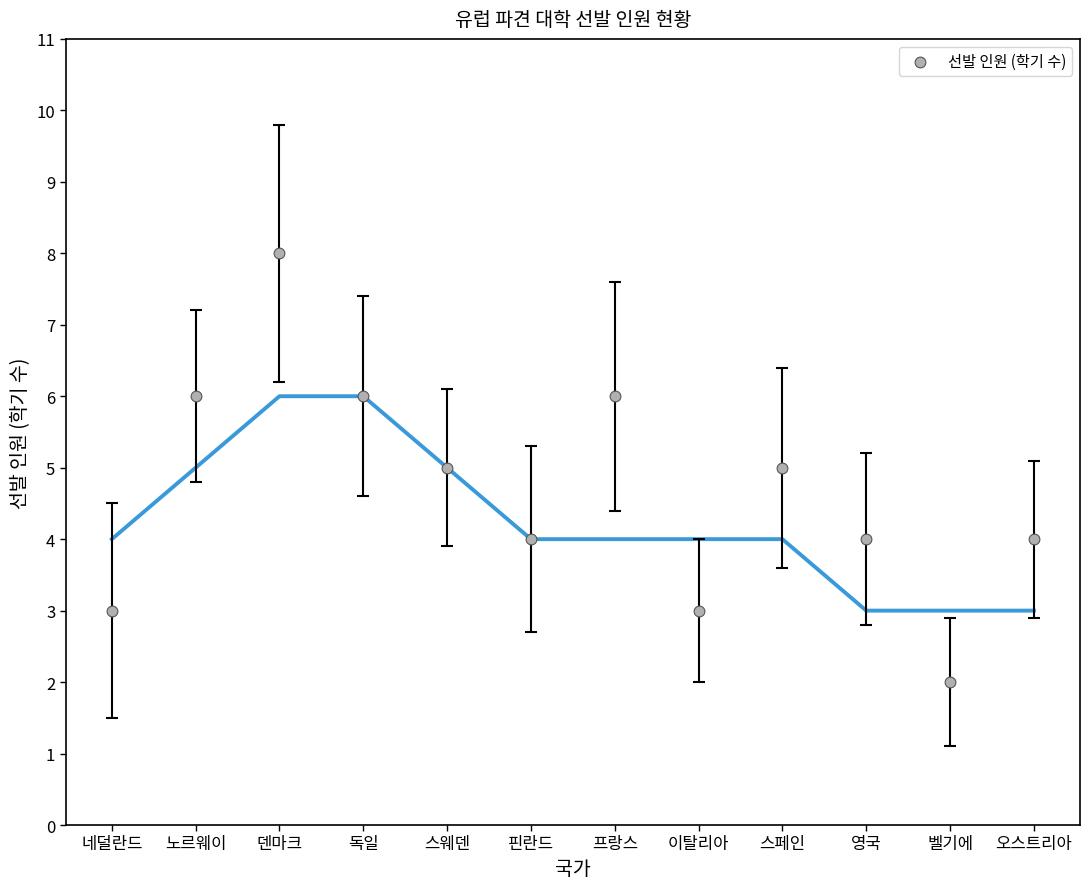

What is the average Y value?

5